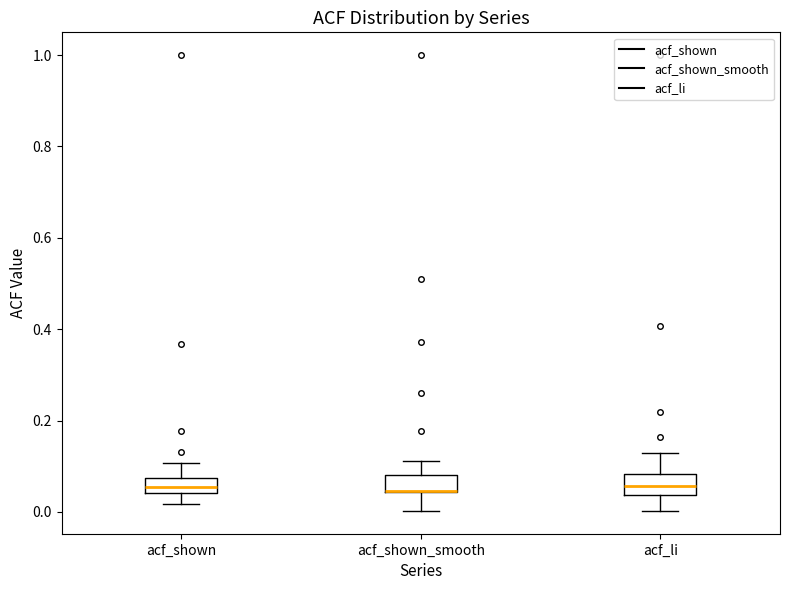

Reading left to right, transcribe this box plot: for each box, give where its median line is, the range the box spans, and where its two whiskers end, as read against the y-axis. The values are not printed on the chart, so give them approximately, as read against the axis.

acf_shown: median 0.06, box 0.04 to 0.08, whiskers 0.02 to 0.10
acf_shown_smooth: median 0.04 (drawn on the box's lower edge), box 0.04 to 0.08, whiskers 0.00 to 0.12
acf_li: median 0.06, box 0.04 to 0.08, whiskers 0.00 to 0.12